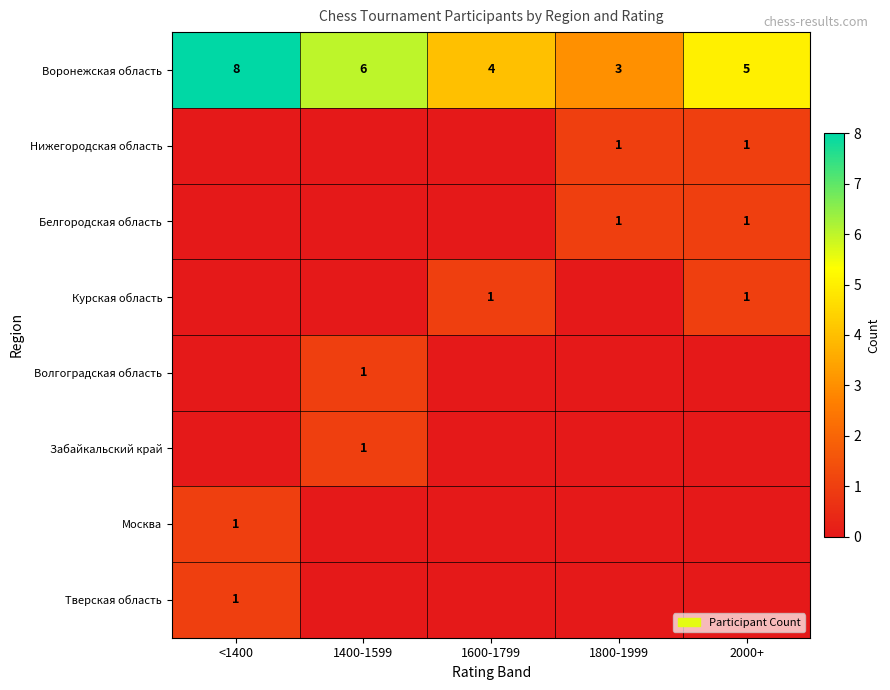

The Белгородская область series shows 1 at 1800-1999. True or false?

True